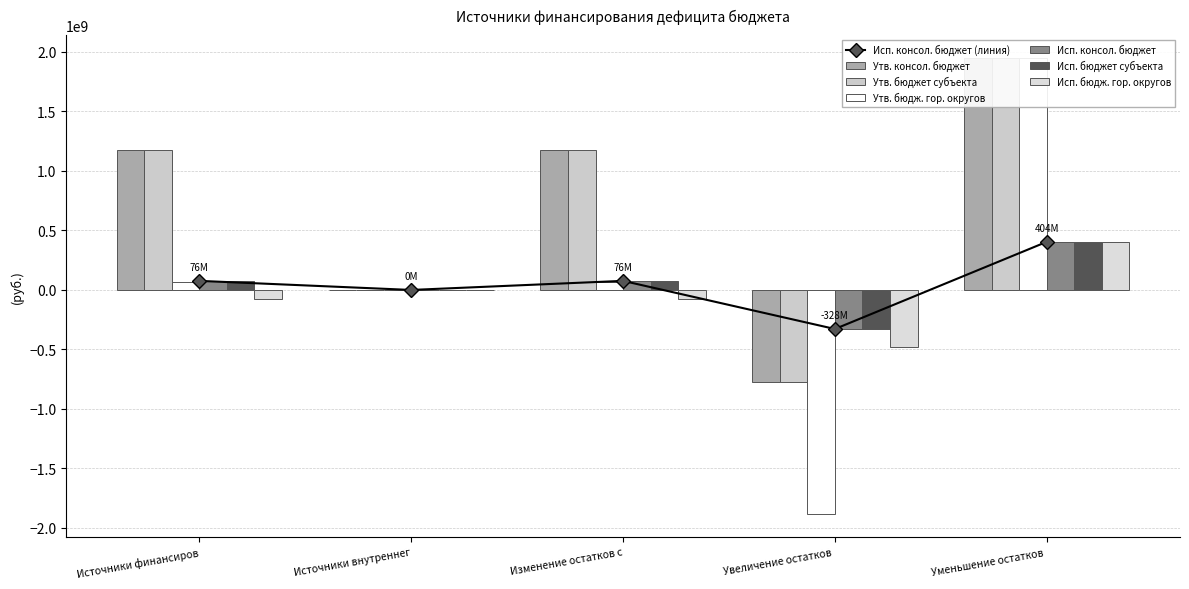

Is it true that Утв. бюдж. гор. округов equals 18105696.4 at Источники финансиров?

False